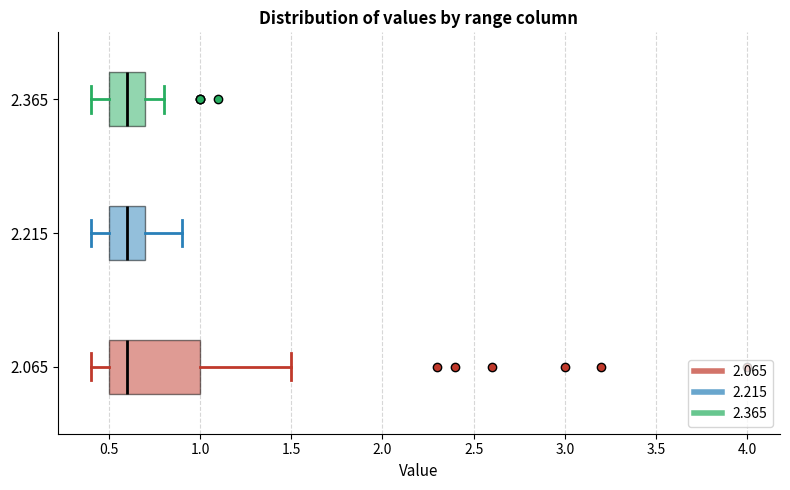

Reading bottom to top, transcribe this box plot: for each box, give where its median line is, the range the box spans, and where its two whiskers end, as read against the x-axis. The values are not printed on the chart, so give them approximately, as read against the axis.

2.065: median 0.6, box 0.5 to 1.0, whiskers 0.4 to 1.5
2.215: median 0.6, box 0.5 to 0.7, whiskers 0.4 to 0.9
2.365: median 0.6, box 0.5 to 0.7, whiskers 0.4 to 0.8